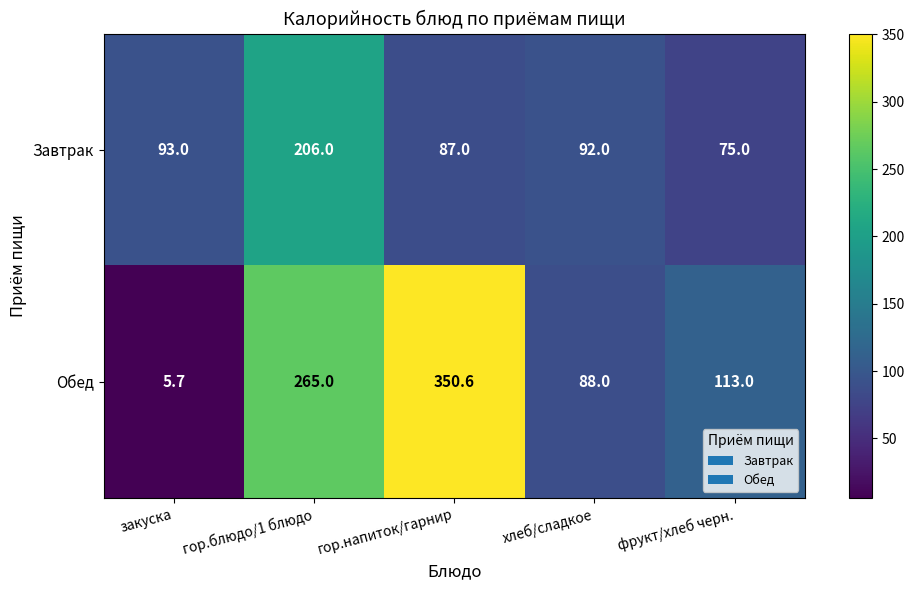

What is the spread (max minus min) of values at хлеб/сладкое?

4.0